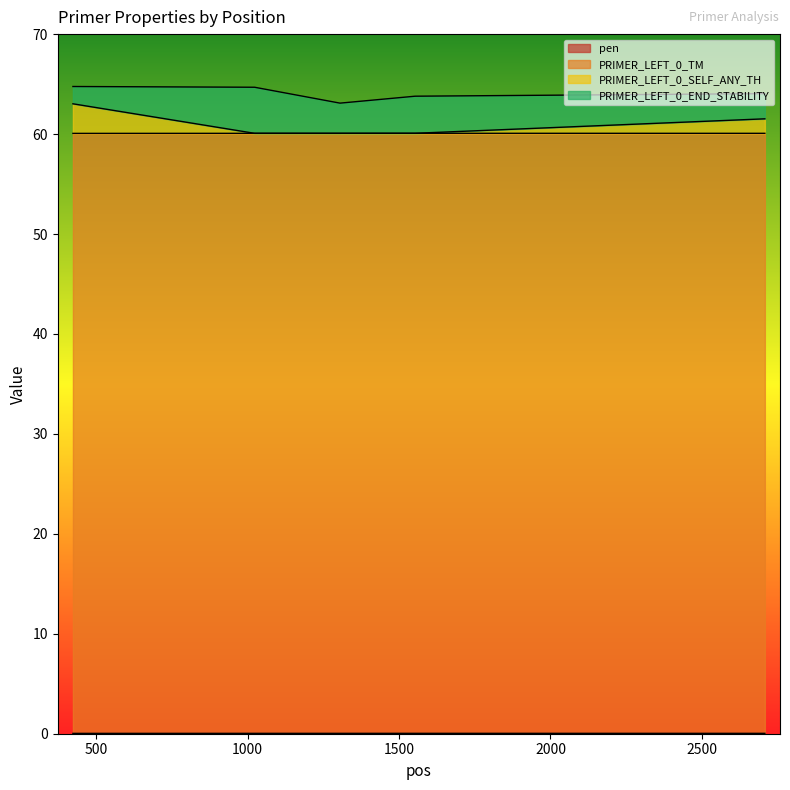

What is the average value of the PRIMER_LEFT_0_TM series?

60.1